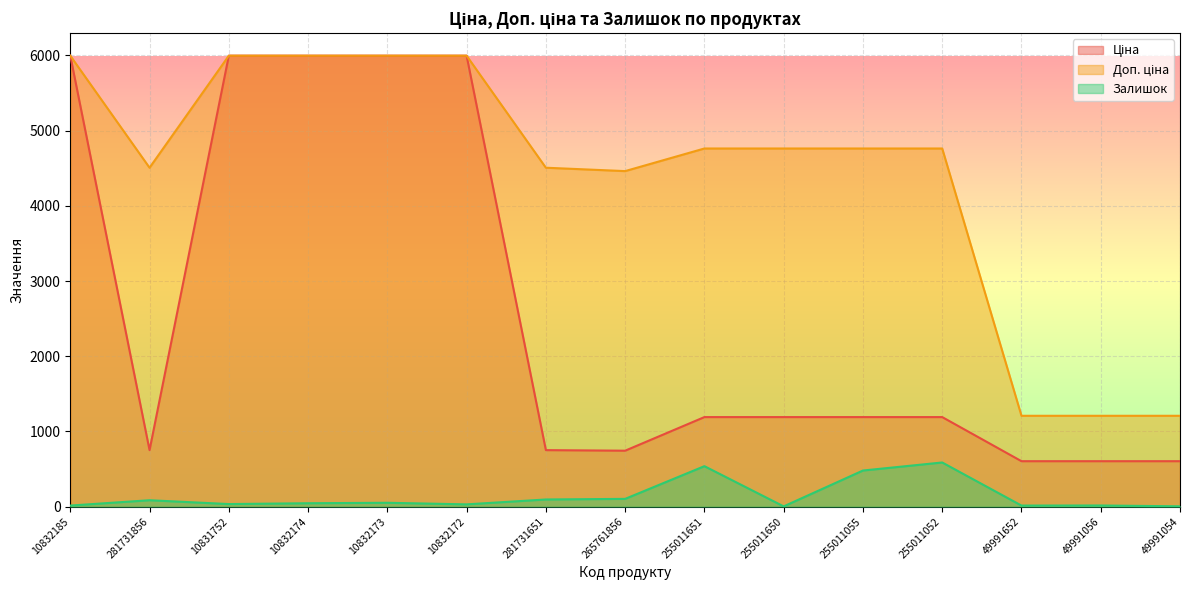

Where is the first local minimum for Ціна?

281731856